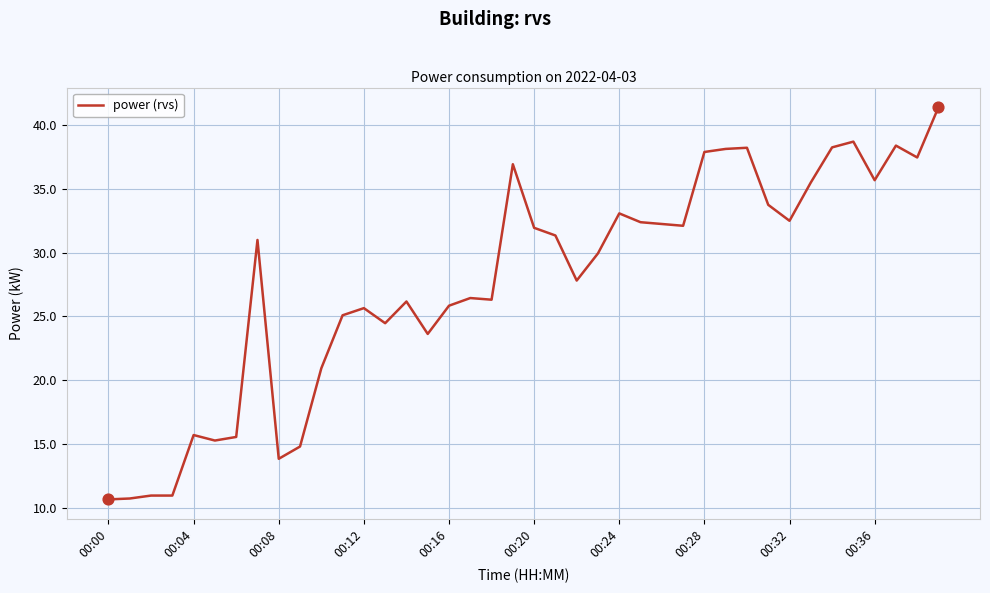

What is the difference between the maximum and minimum values?

30.7